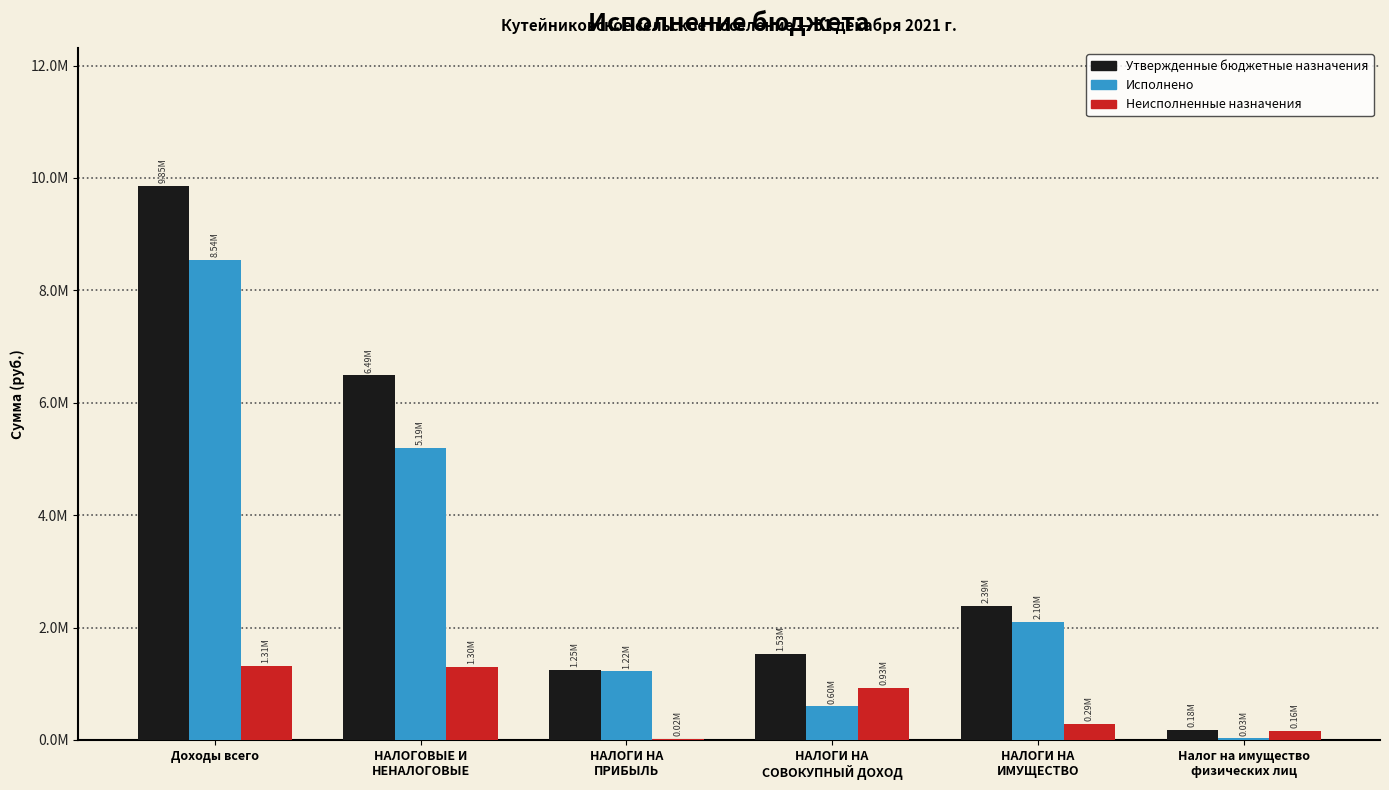

What is the difference between the Исполнено values at НАЛОГИ НА
СОВОКУПНЫЙ ДОХОД and НАЛОГИ НА
ПРИБЫЛЬ?

625259.8